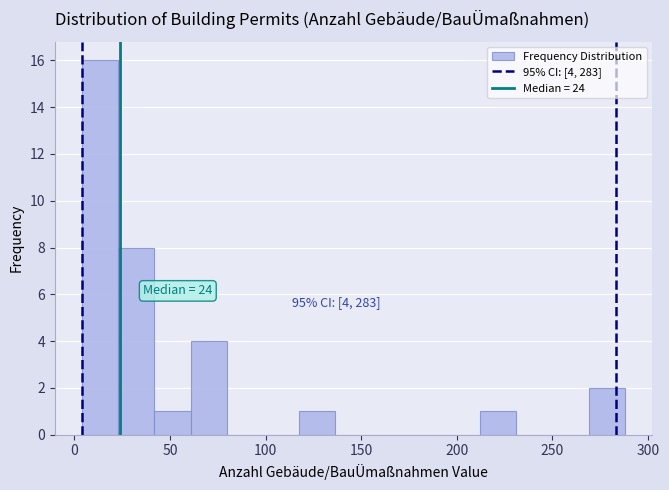

Around what value on the x-axis is the tallest bar? Give the approximate position of its centre, as read against the axis.

15